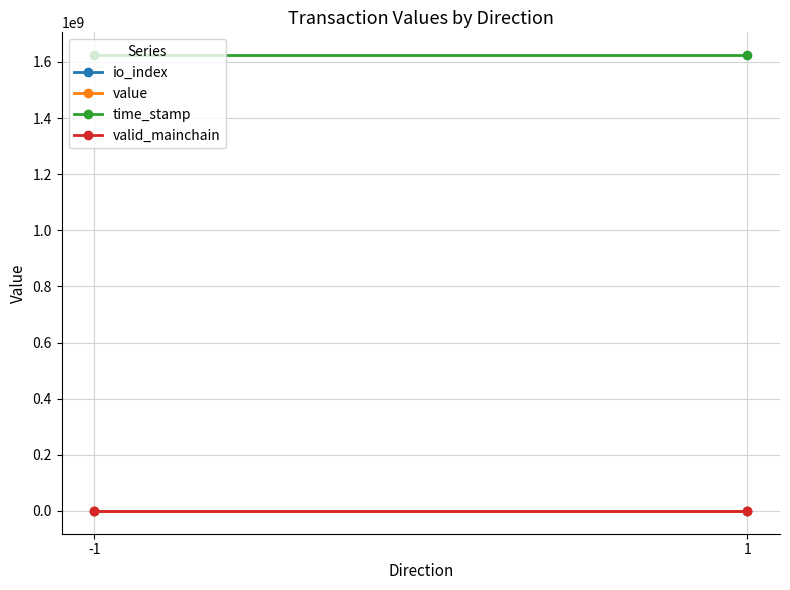

Reading right to left, transcribe all the data shown in this chart.

io_index: 1=0.5	-1=0.5
value: 1=11.2	-1=11.2
time_stamp: 1=1624299379.0	-1=1624299393.0
valid_mainchain: 1=1.0	-1=1.0